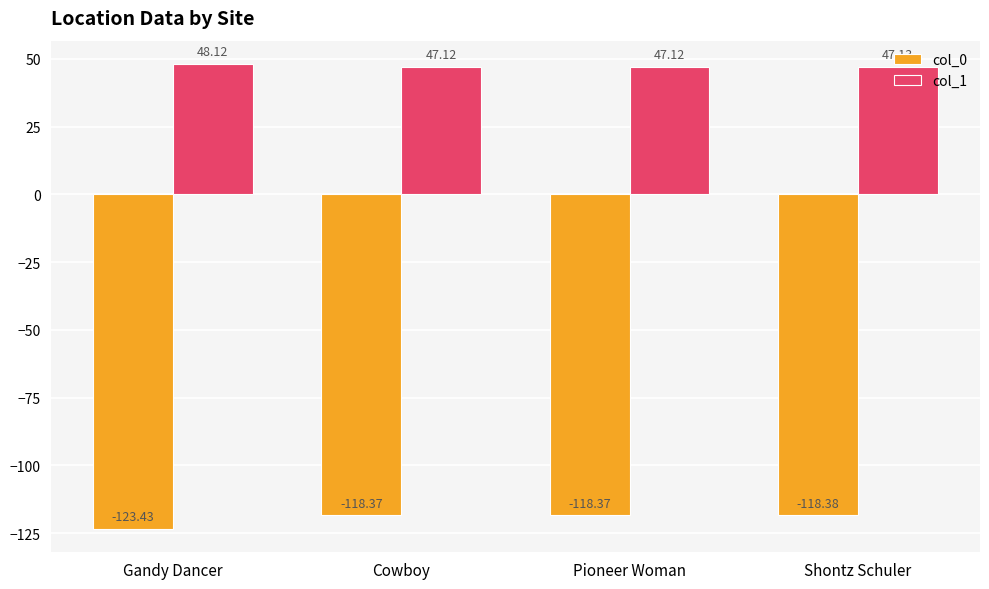

What is the maximum value for col_0?

-118.4